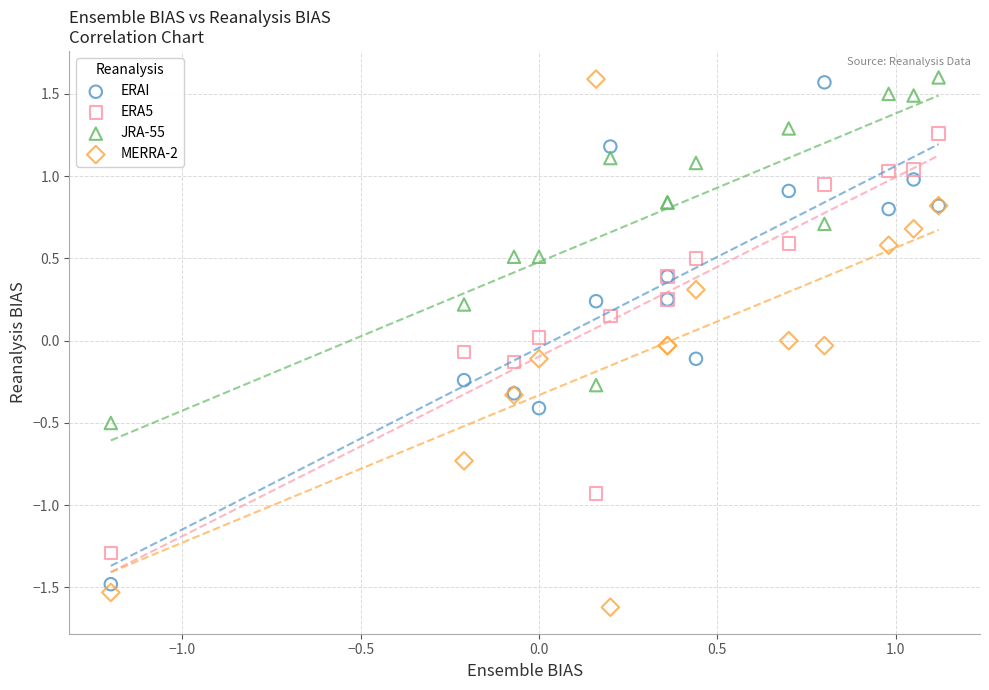

What is the X range (max minus min) for the scatter plot?

2.3